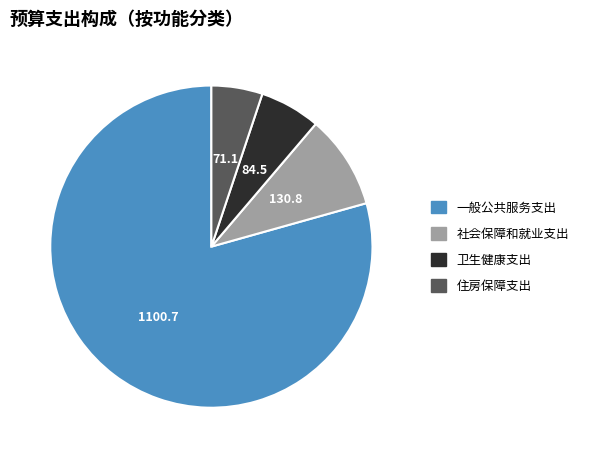

How many segments does this pie chart have?

4